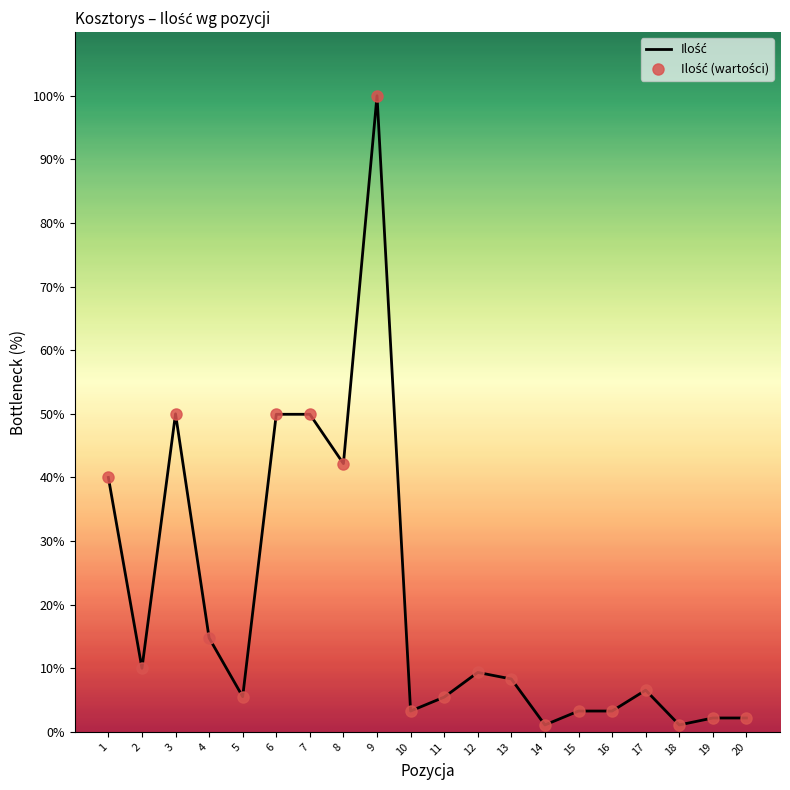

Approximately how many times larger is the value at 16 compared to 13?

0.4